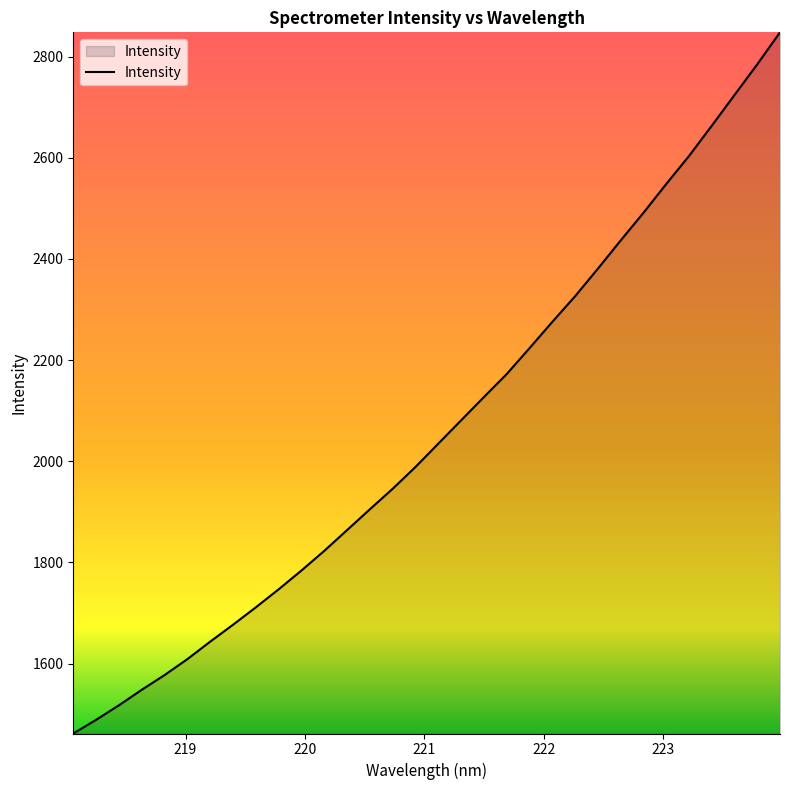

What is the difference between the maximum and minimum values?

1386.6